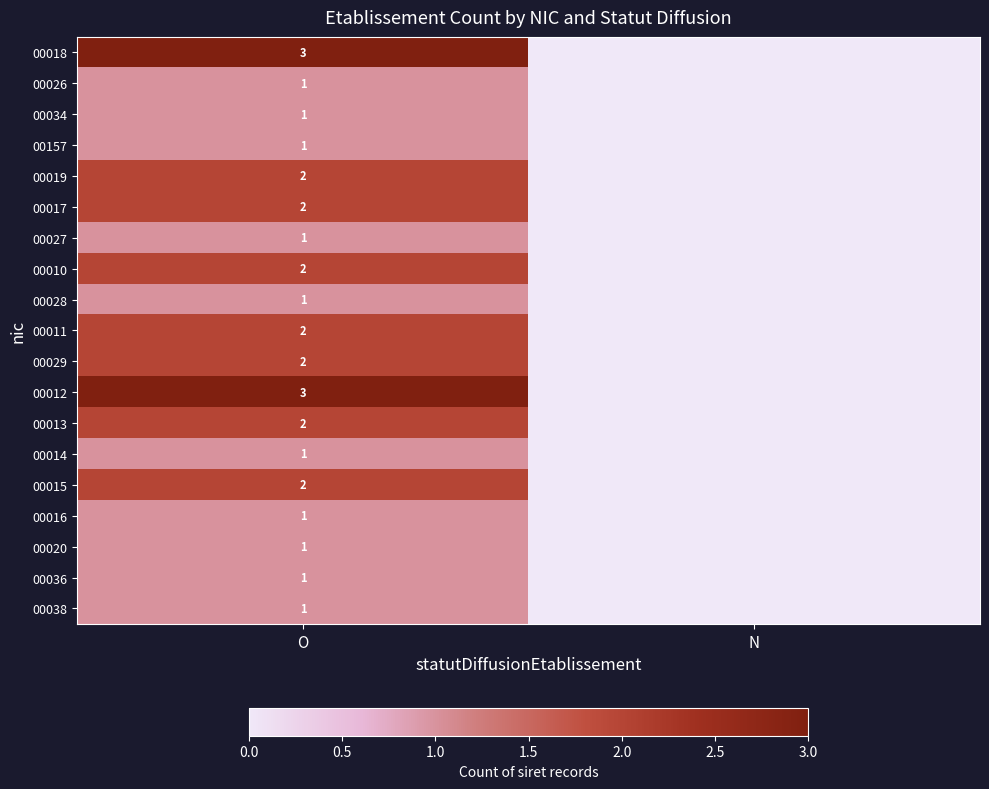

The value of 00019 at O is 2. True or false?

True